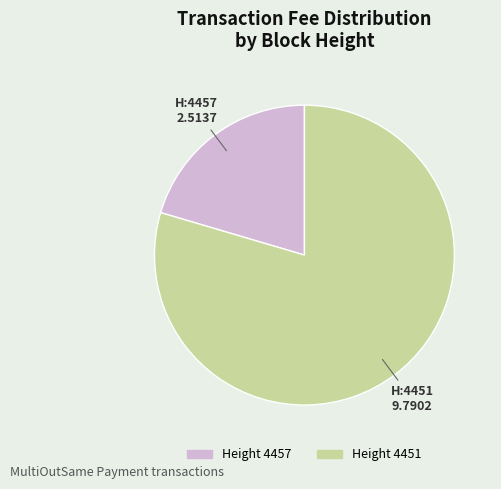

What is the ratio of the value at Height 4451 to the value at Height 4457?

3.9